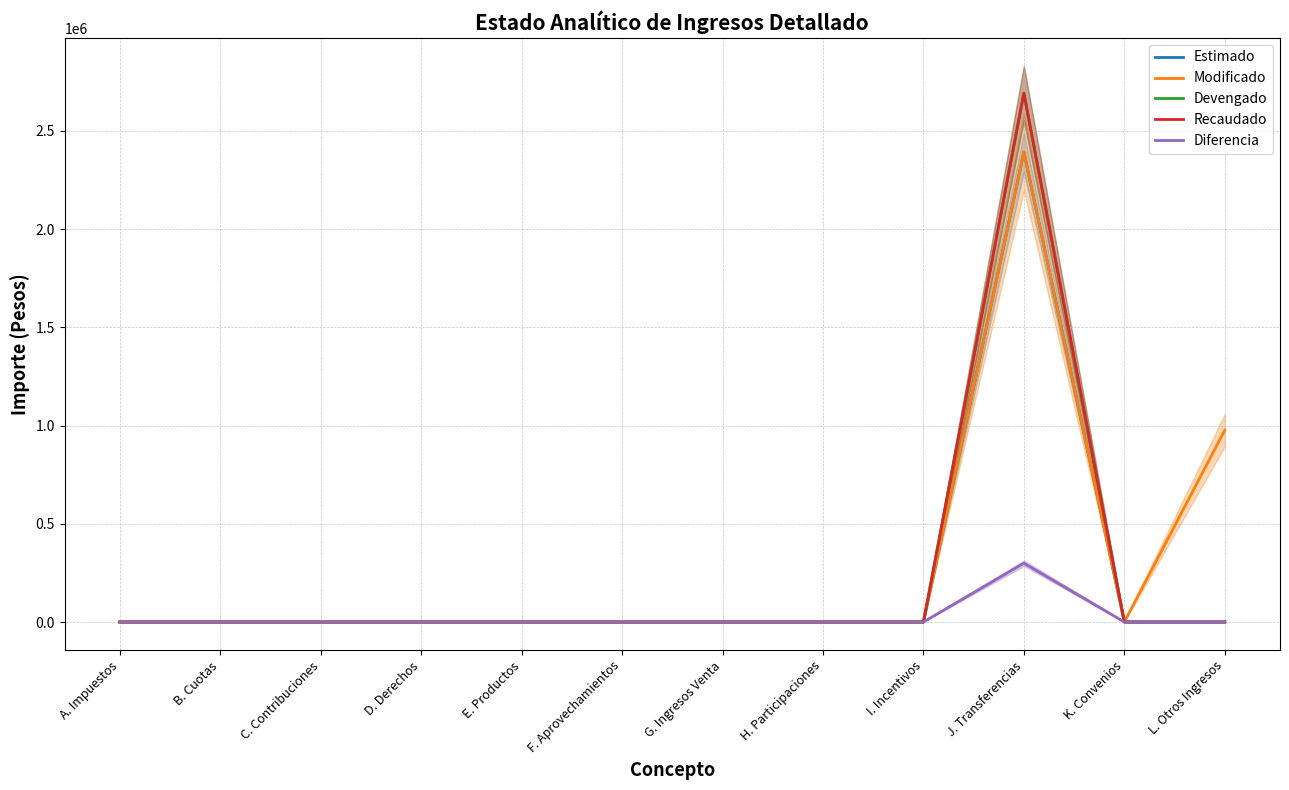

Reading left to right, list all the values displayed in this chart.

Estimado: A. Impuestos=0.0	B. Cuotas=0.0	C. Contribuciones=0.0	D. Derechos=0.0	E. Productos=0.0	F. Aprovechamientos=0.0	G. Ingresos Venta=0.0	H. Participaciones=0.0	I. Incentivos=0.0	J. Transferencias=2392130.6	K. Convenios=0.0	L. Otros Ingresos=0.0
Modificado: A. Impuestos=0.0	B. Cuotas=0.0	C. Contribuciones=0.0	D. Derechos=0.0	E. Productos=0.0	F. Aprovechamientos=0.0	G. Ingresos Venta=0.0	H. Participaciones=0.0	I. Incentivos=0.0	J. Transferencias=2392130.6	K. Convenios=0.0	L. Otros Ingresos=975773.1
Devengado: A. Impuestos=0.0	B. Cuotas=0.0	C. Contribuciones=0.0	D. Derechos=0.0	E. Productos=0.0	F. Aprovechamientos=0.0	G. Ingresos Venta=0.0	H. Participaciones=0.0	I. Incentivos=0.0	J. Transferencias=2691403.7	K. Convenios=0.0	L. Otros Ingresos=0.0
Recaudado: A. Impuestos=0.0	B. Cuotas=0.0	C. Contribuciones=0.0	D. Derechos=0.0	E. Productos=0.0	F. Aprovechamientos=0.0	G. Ingresos Venta=0.0	H. Participaciones=0.0	I. Incentivos=0.0	J. Transferencias=2691403.7	K. Convenios=0.0	L. Otros Ingresos=0.0
Diferencia: A. Impuestos=0.0	B. Cuotas=0.0	C. Contribuciones=0.0	D. Derechos=0.0	E. Productos=0.0	F. Aprovechamientos=0.0	G. Ingresos Venta=0.0	H. Participaciones=0.0	I. Incentivos=0.0	J. Transferencias=299273.1	K. Convenios=0.0	L. Otros Ingresos=0.0